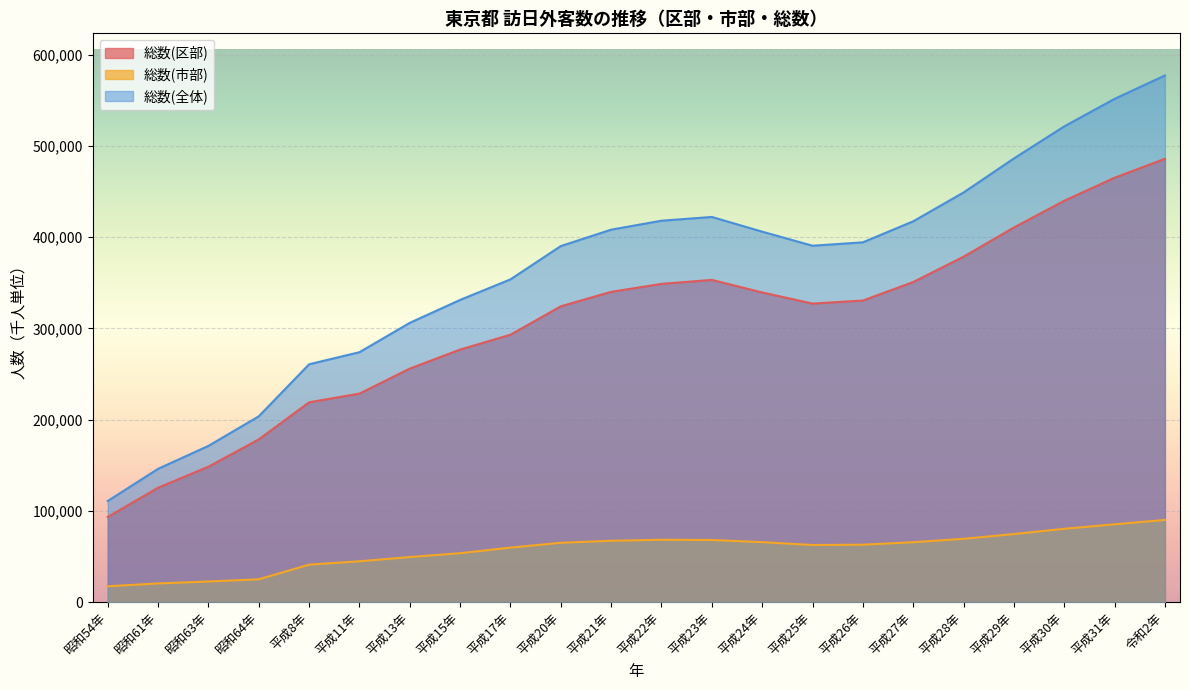

Rank the series at 平成28年 from highest to lowest value.

総数(全体), 総数(区部), 総数(市部)